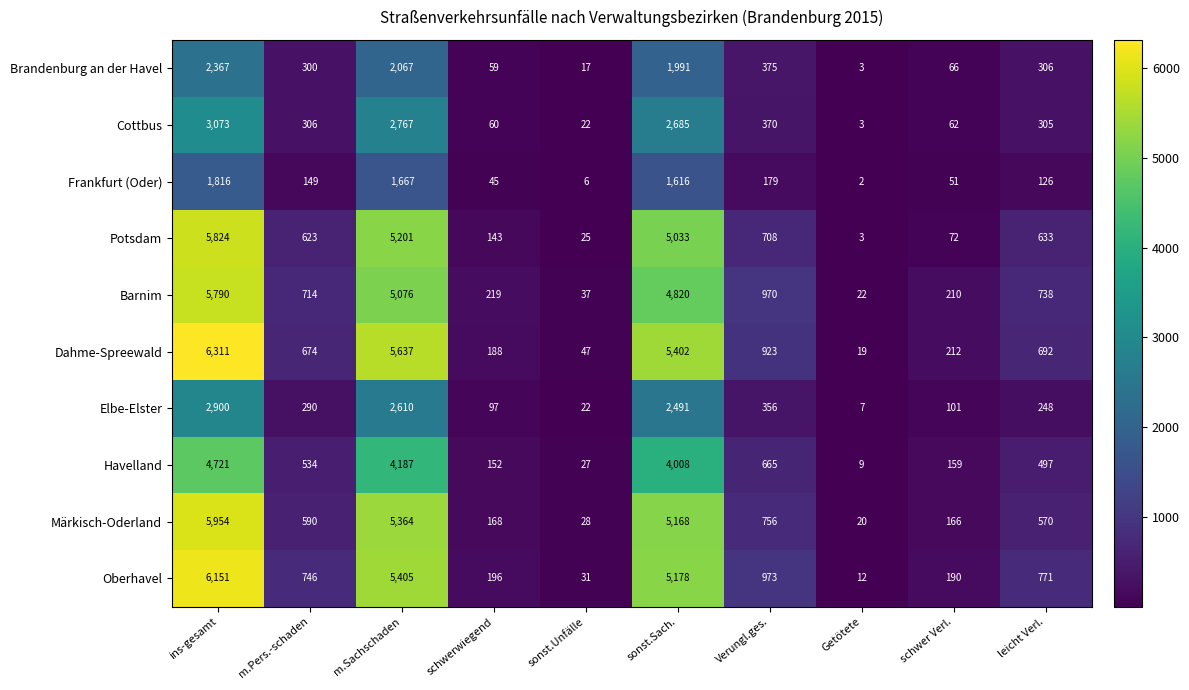

What is the maximum value for Oberhavel?

6151